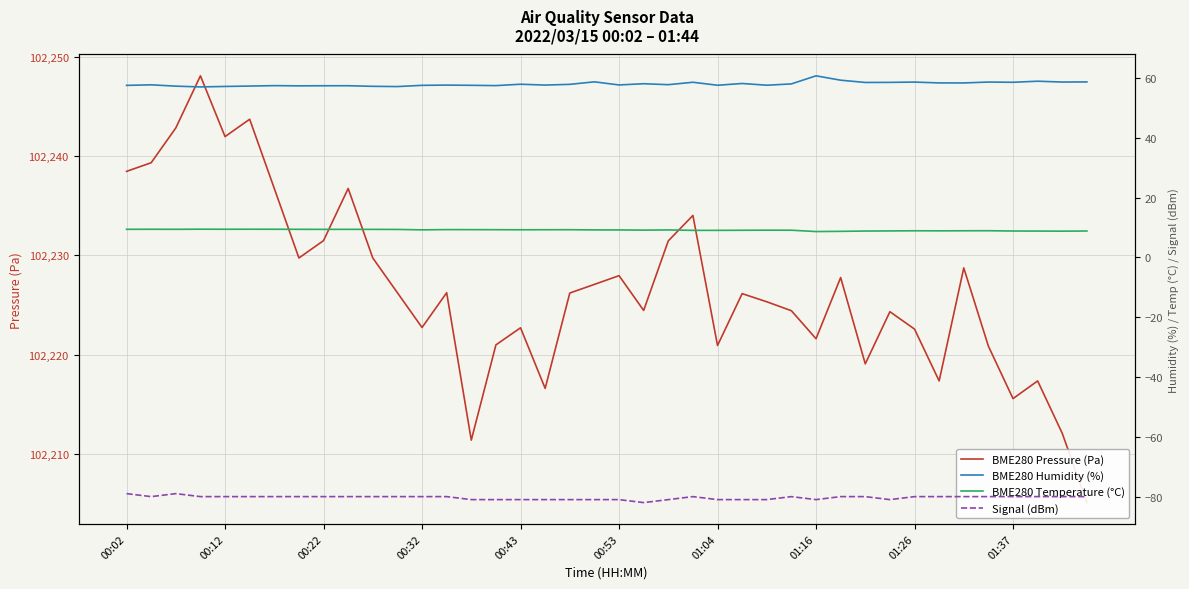

Count the Signal (dBm) values in the range -81 to -80.

37